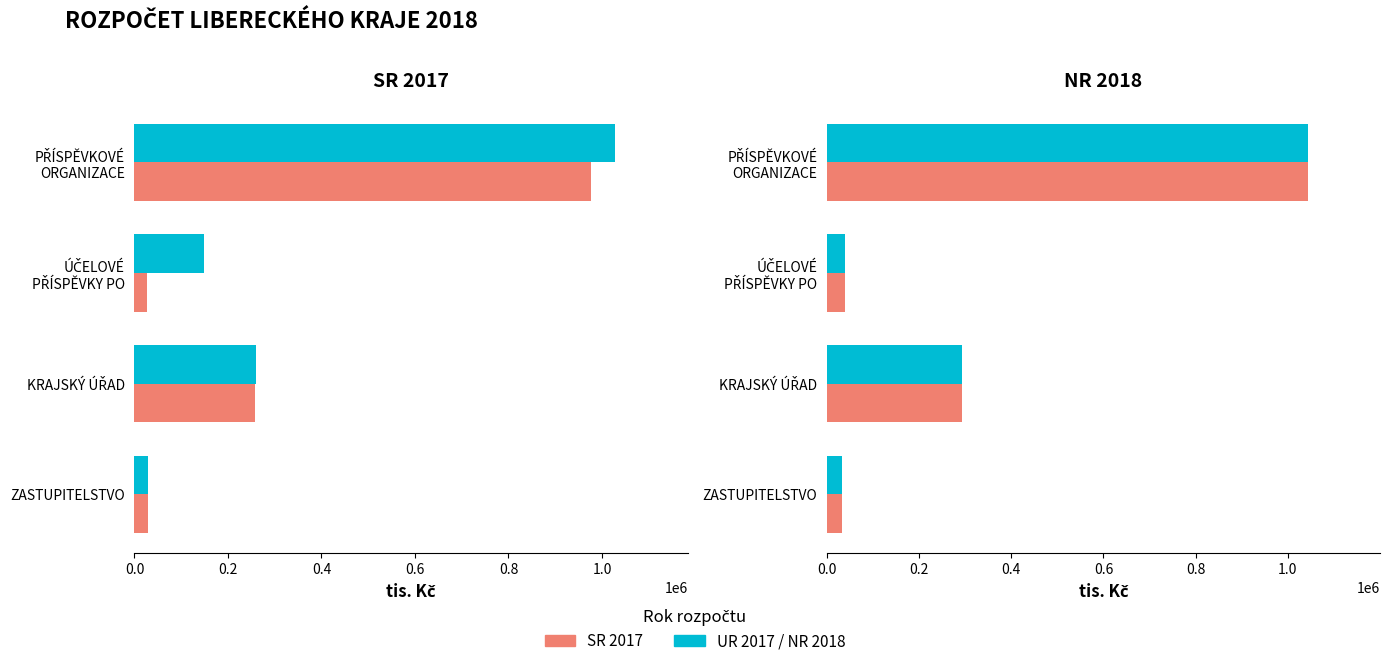

How many data points does each series have?

4